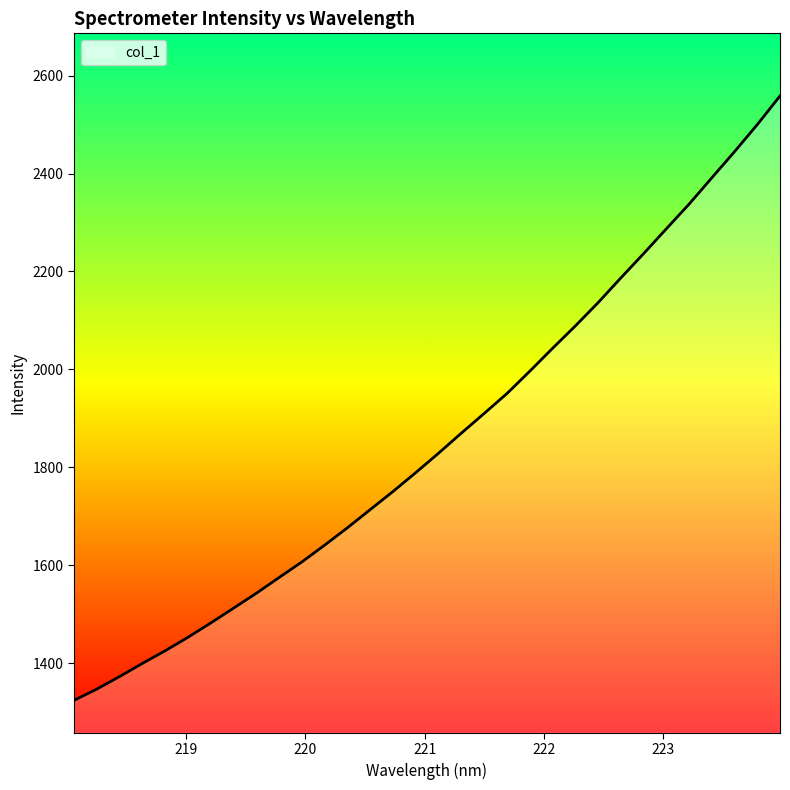

True or false: there are more than 0 points higher than both neighbors.

False